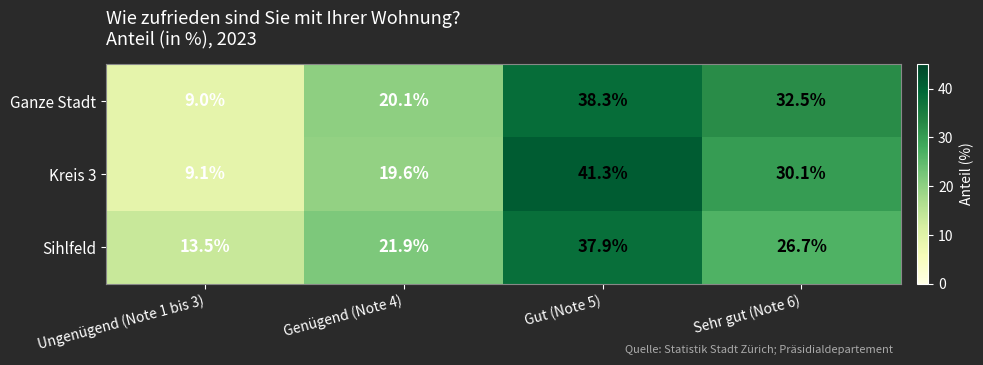

Rank the series by their maximum value, from lowest to highest.

Sihlfeld, Ganze Stadt, Kreis 3